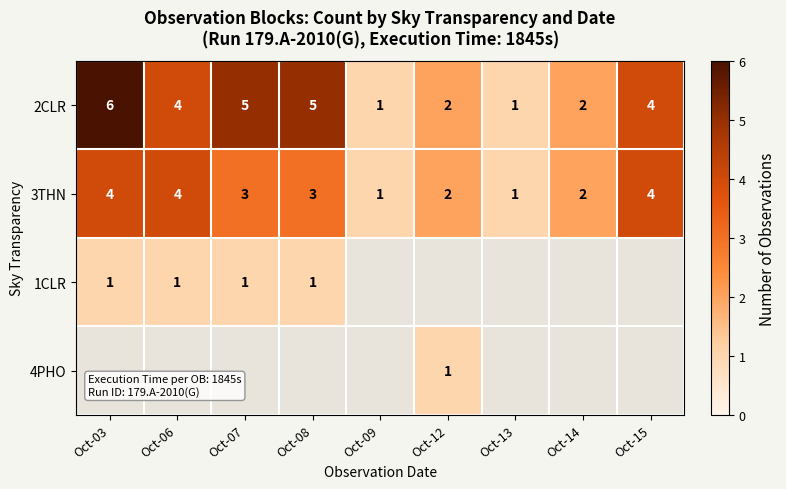

True or false: 2CLR has a value of 1 at Oct-13.

True